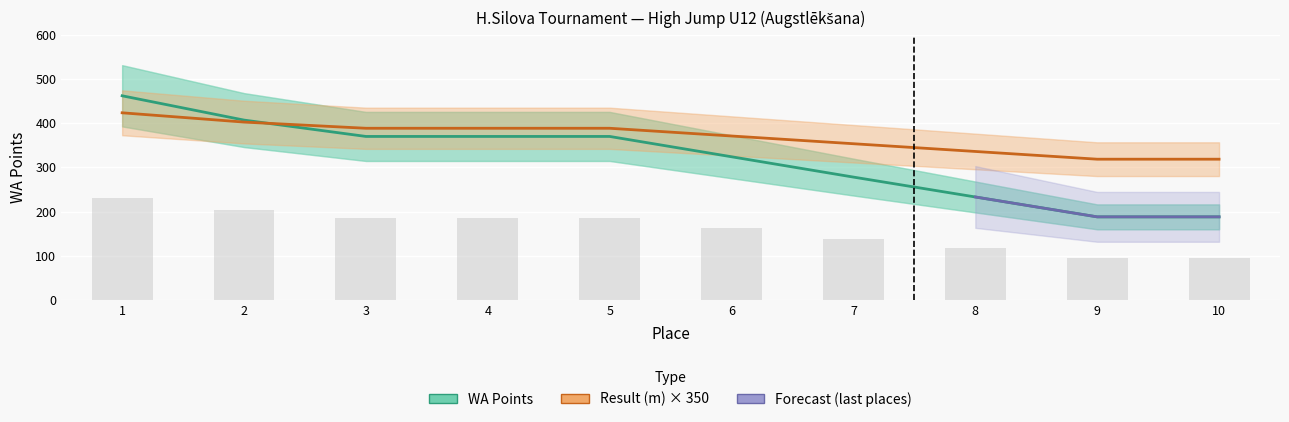

Count the values in the range 233 to 370.

6